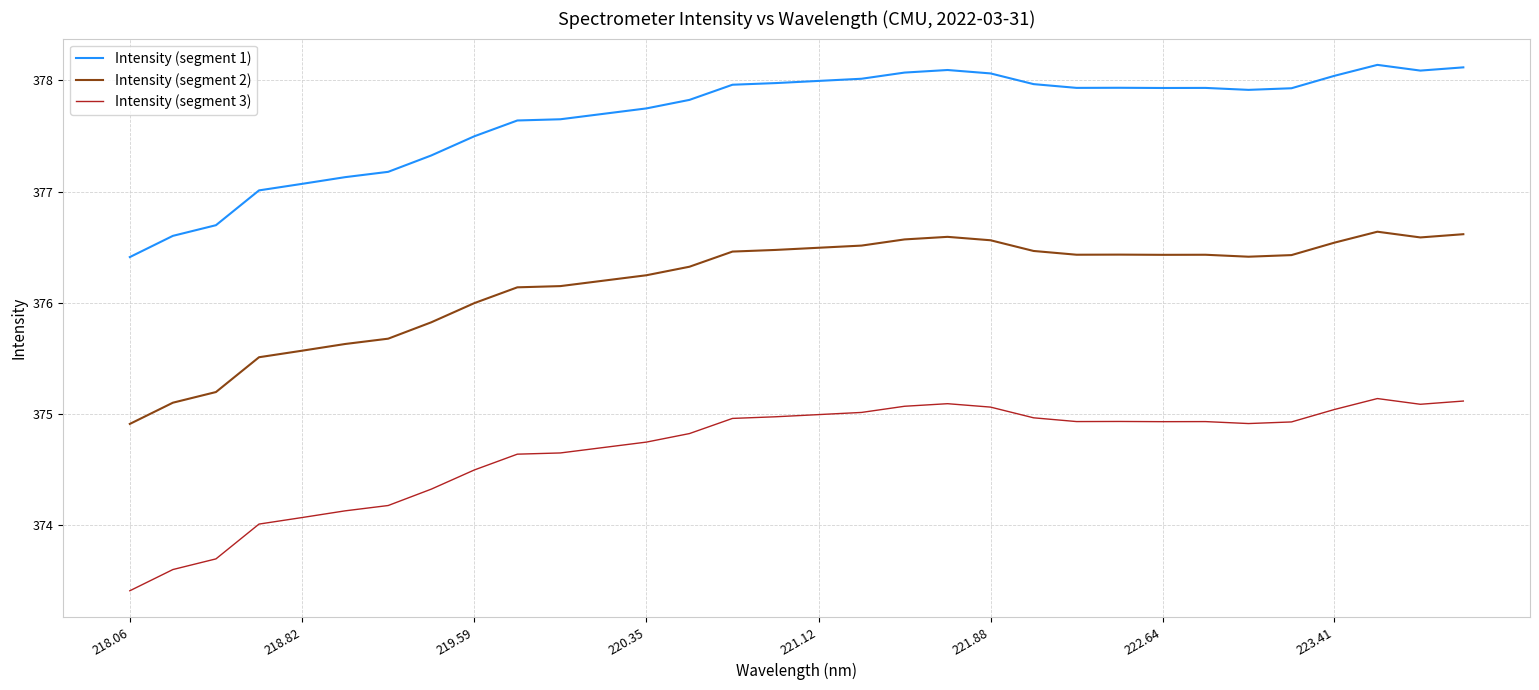

Which series has the largest total across all categories?

Intensity (segment 1)